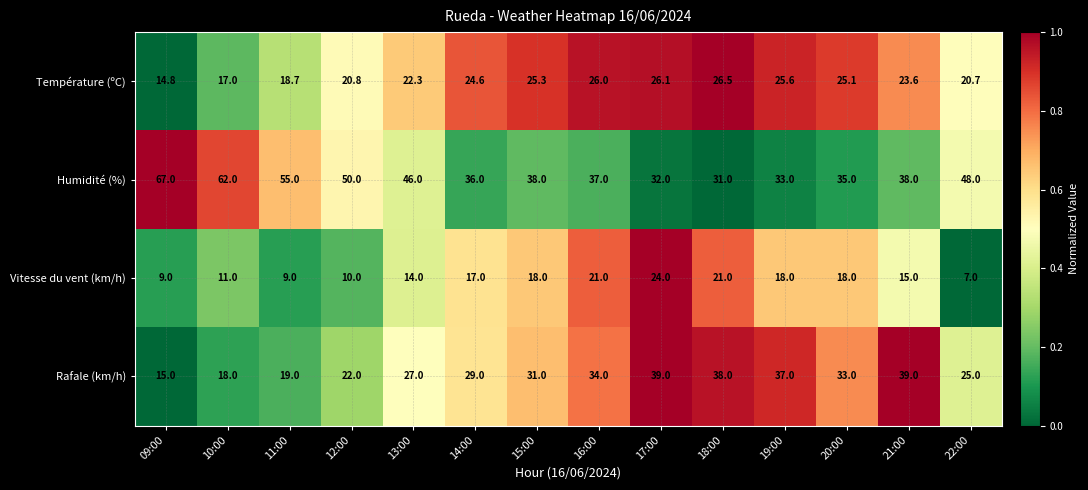

Read the Température (ºC) value at 22:00.

20.7